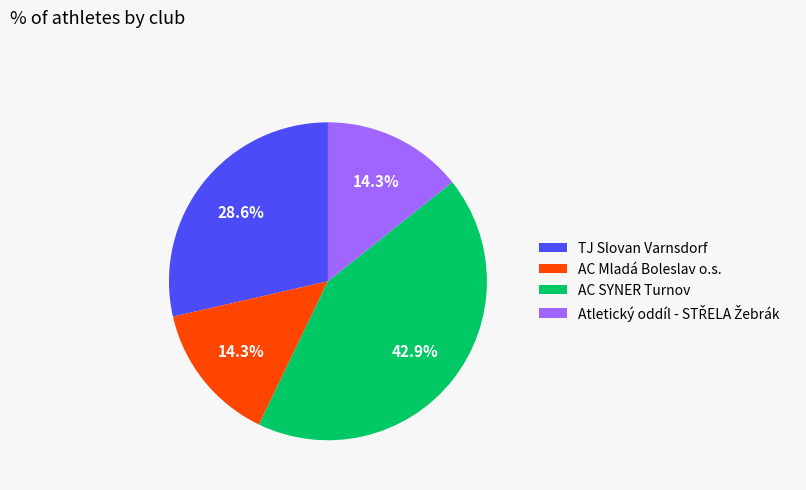

Is it true that AC SYNER Turnov is 50% of the pie?

False